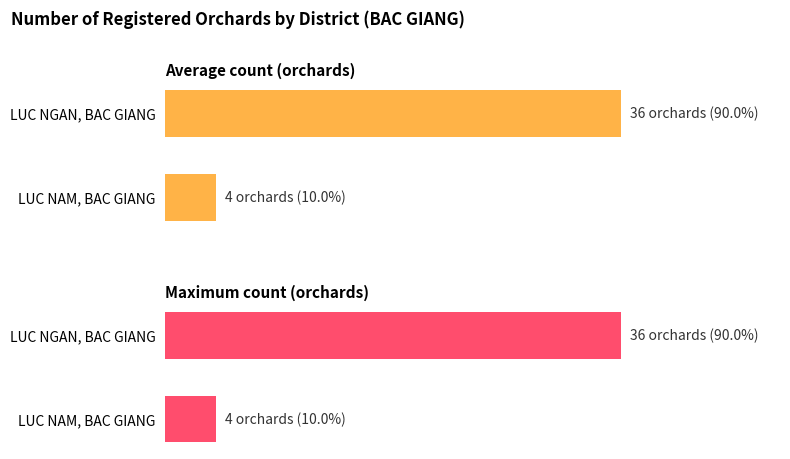

Reading left to right, what are all the values shown in this chart?

Average count (orchards): 36	4
Maximum count (orchards): 36	4